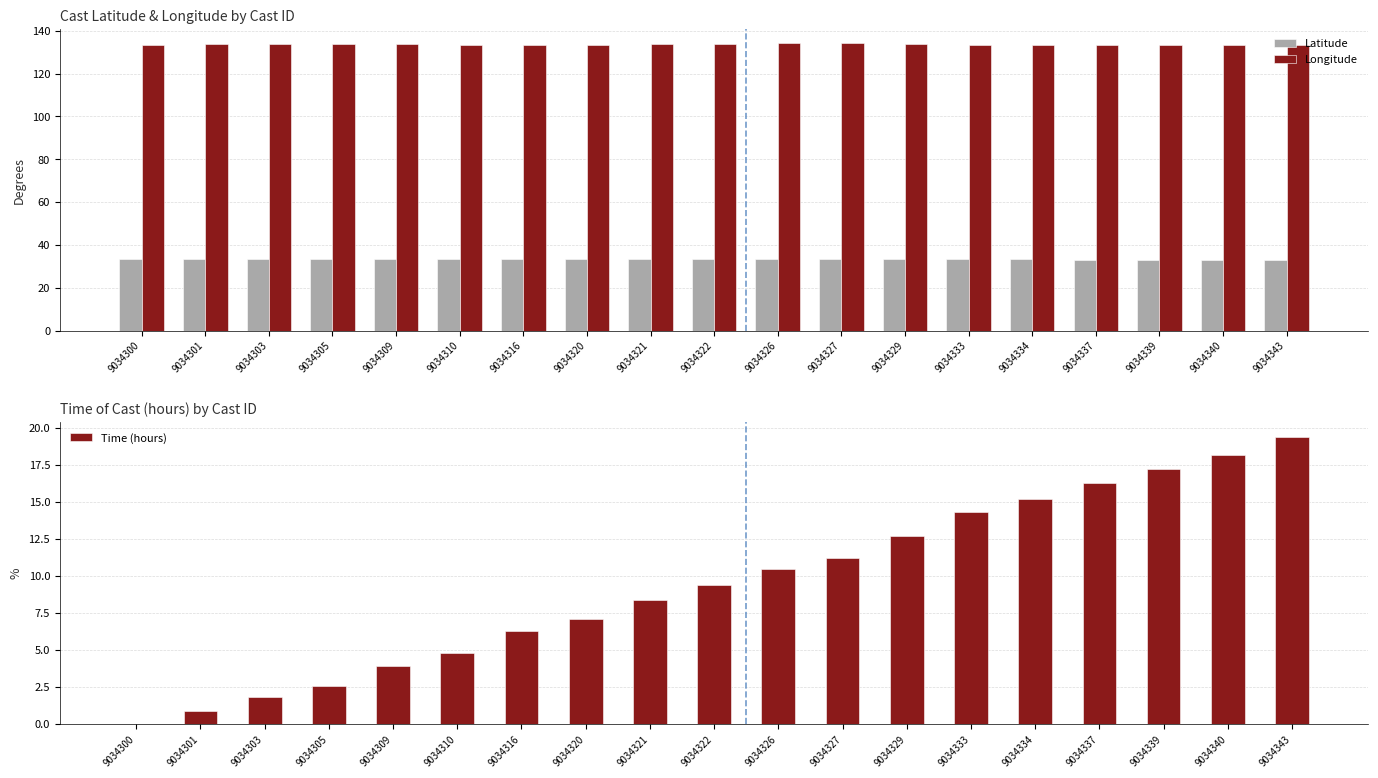

Which series has the widest spread of values?

Time (hours)